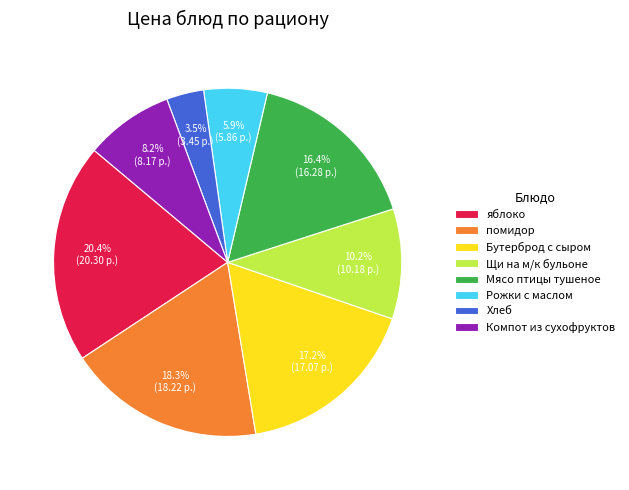

Is the sum of Рожки с маслом and Щи на м/к бульоне greater than half?

No